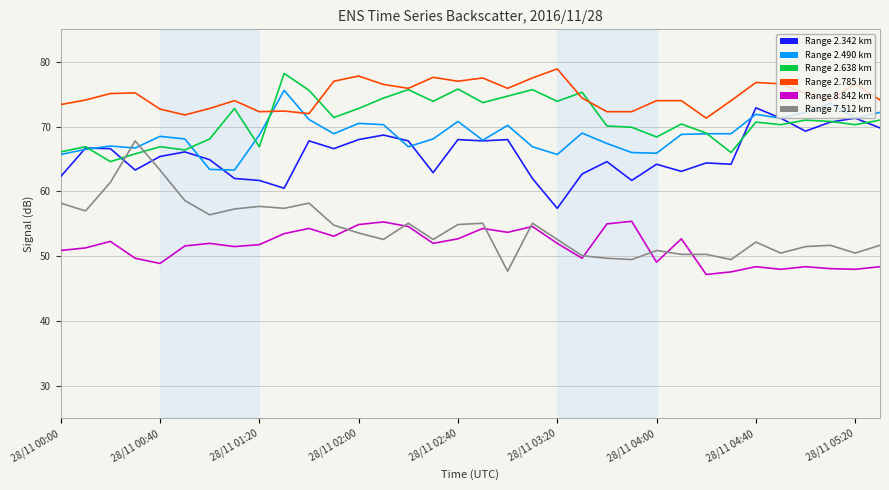

What is the smallest value displayed?

47.2